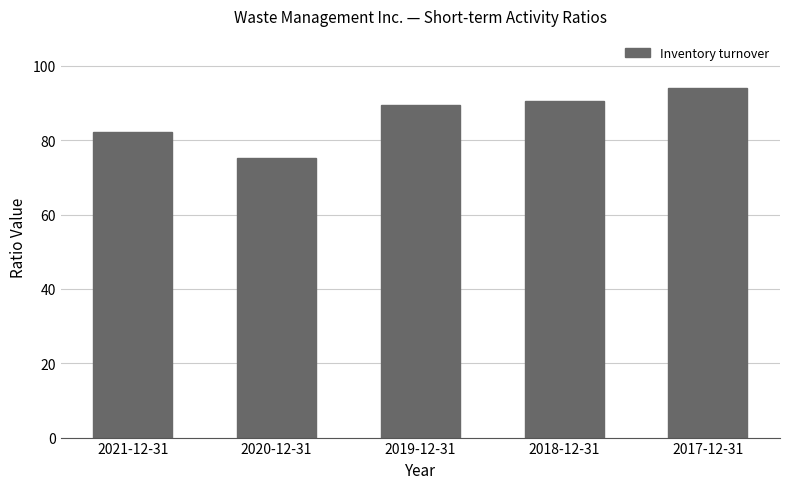

At which label is the value closest to 84?

2021-12-31